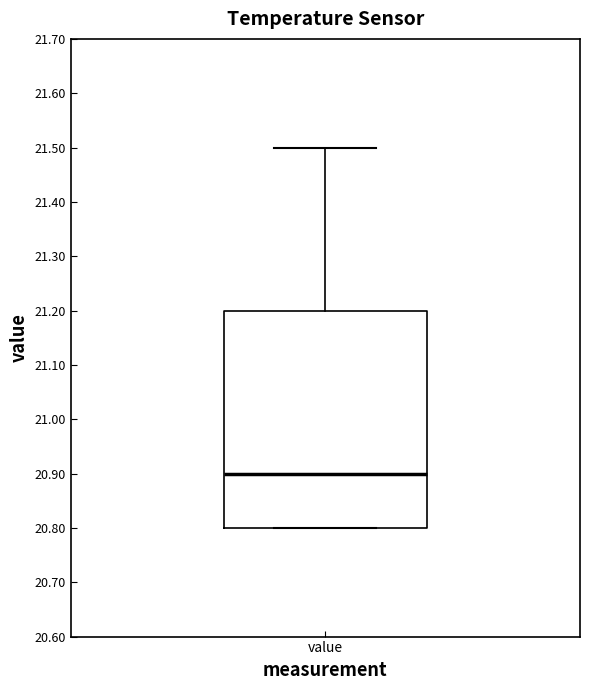

Transcribe this box plot: give where the median line is, the range the box spans, and where the two whiskers end, as read against the y-axis. The values are not printed on the chart, so give them approximately, as read against the axis.

median 20.9, box 20.8 to 21.2, whiskers 20.8 to 21.5